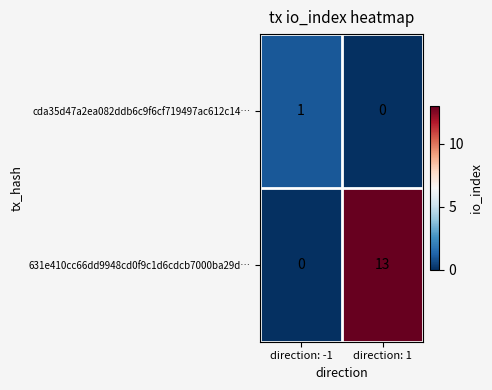

Where is cda35d47a2ea082ddb6c9f6cf719497ac612c14… nearest to the value 0?

direction: 1